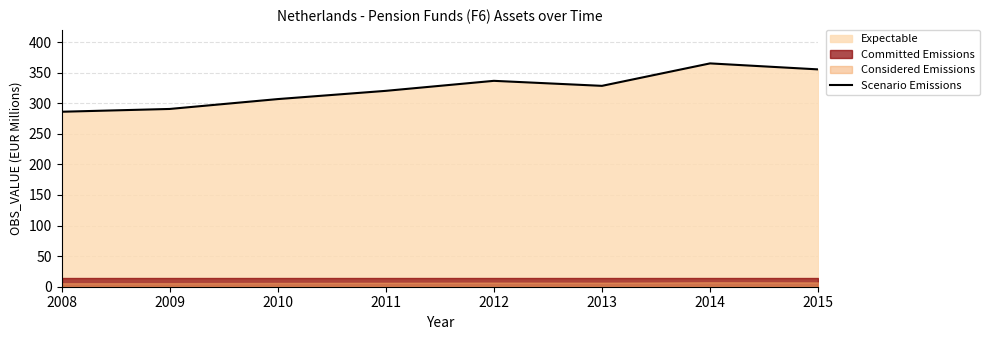

Rank the categories by value from lowest to highest.

2008, 2009, 2010, 2011, 2013, 2012, 2015, 2014